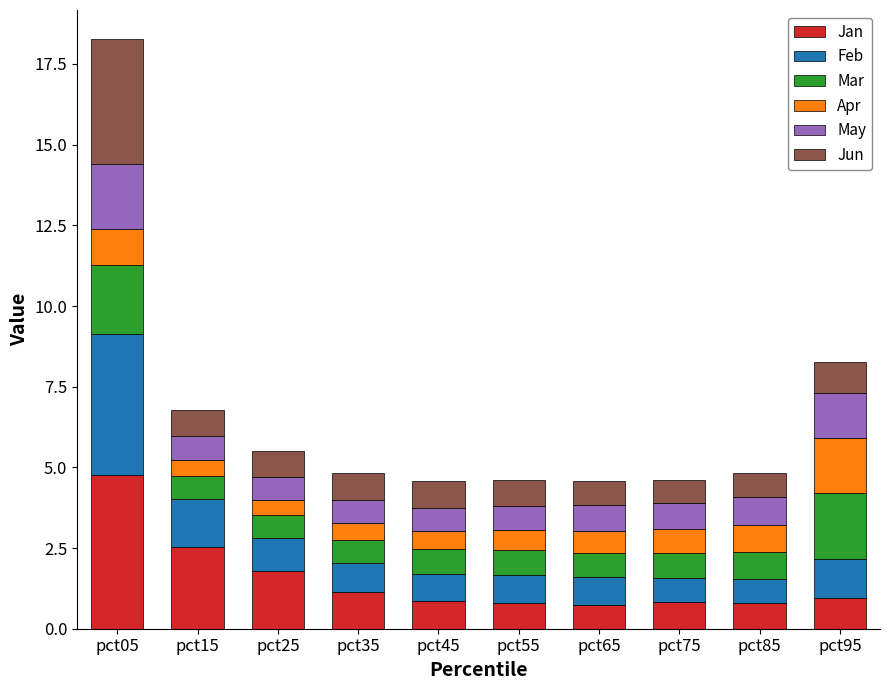

The value of Jan at pct05 is 4.8. True or false?

True